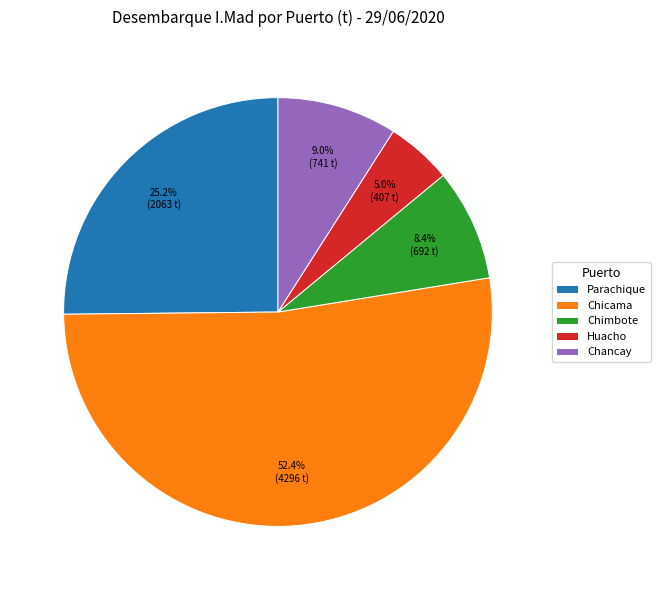

What percentage is the Chicama slice, to the nearest percent?

52%